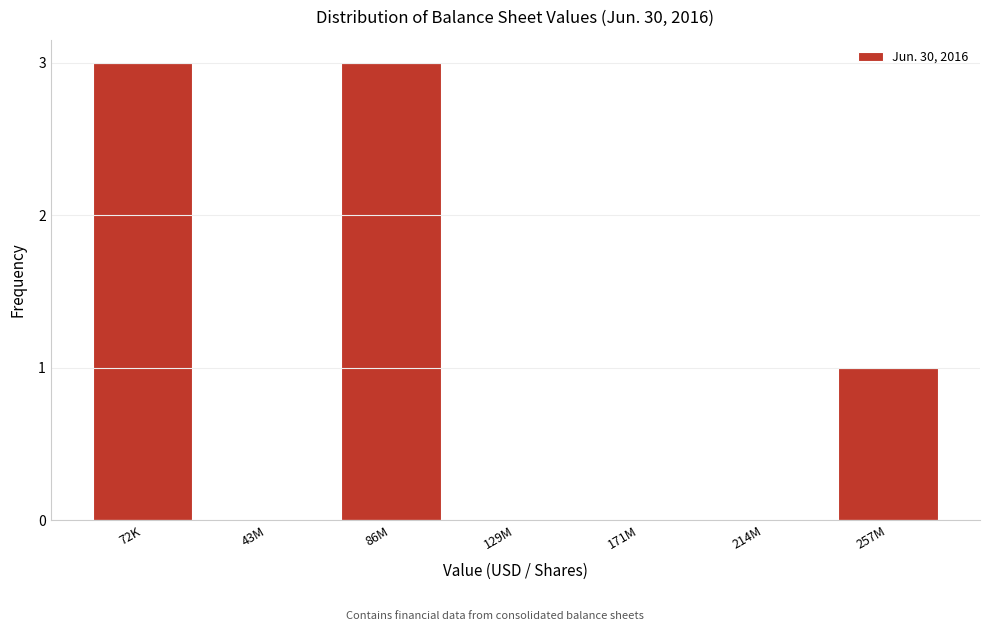

Reading left to right, what are all the values shown in this chart?

72K=3	43M=0	86M=3	129M=0	171M=0	214M=0	257M=1